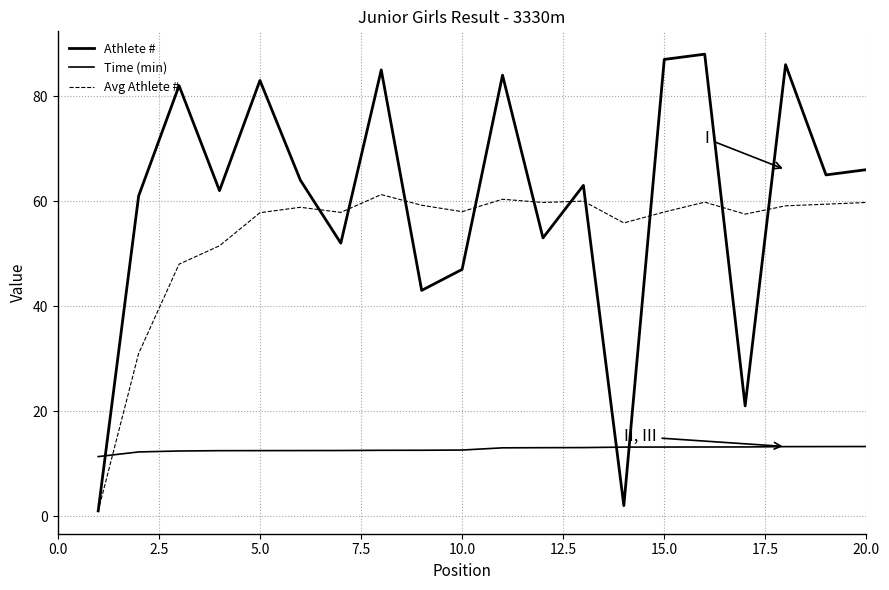

List the series in order of their peak value, highest first.

Athlete #, Avg Athlete #, Time (min)